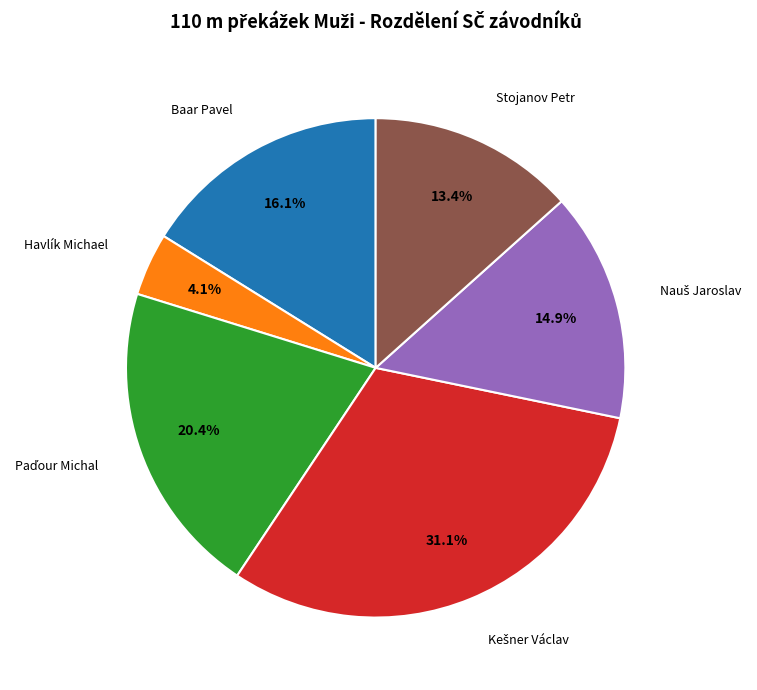

Is there any slice that represents more than half of the pie?

No